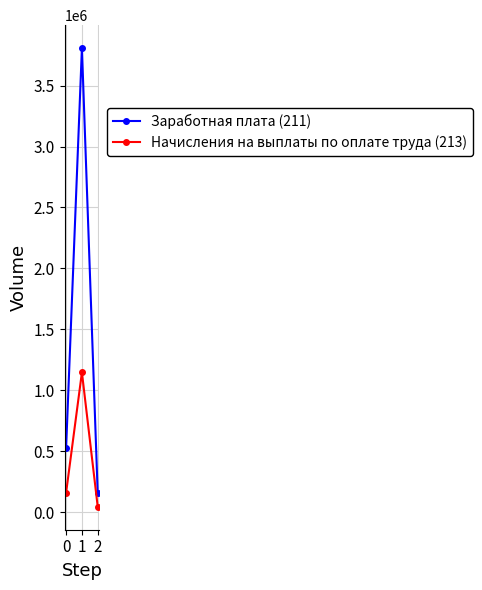

Reading left to right, list all the values displayed in this chart.

Заработная плата (211): 528355.7	3807681.8	153372.6
Начисления на выплаты по оплате труда (213): 159865.4	1146976.5	44301.0